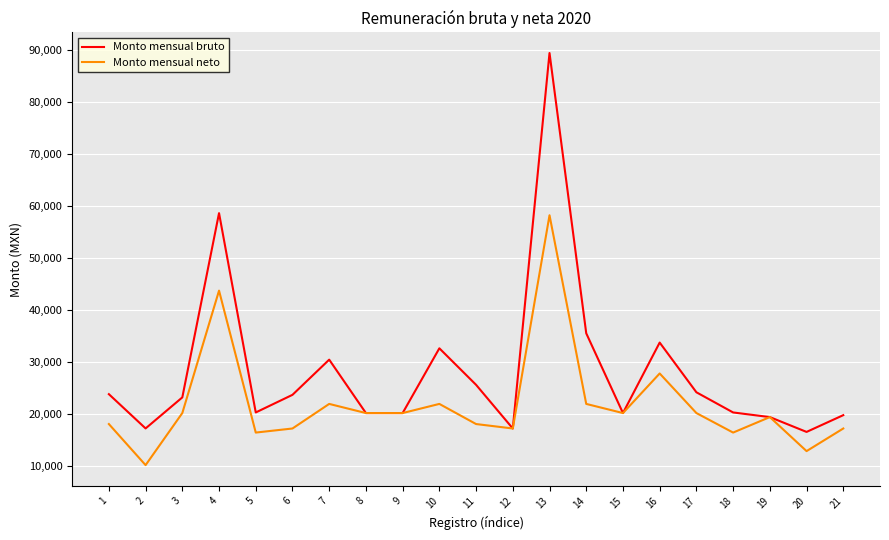

At which label does Monto mensual bruto first exceed 23124?

1